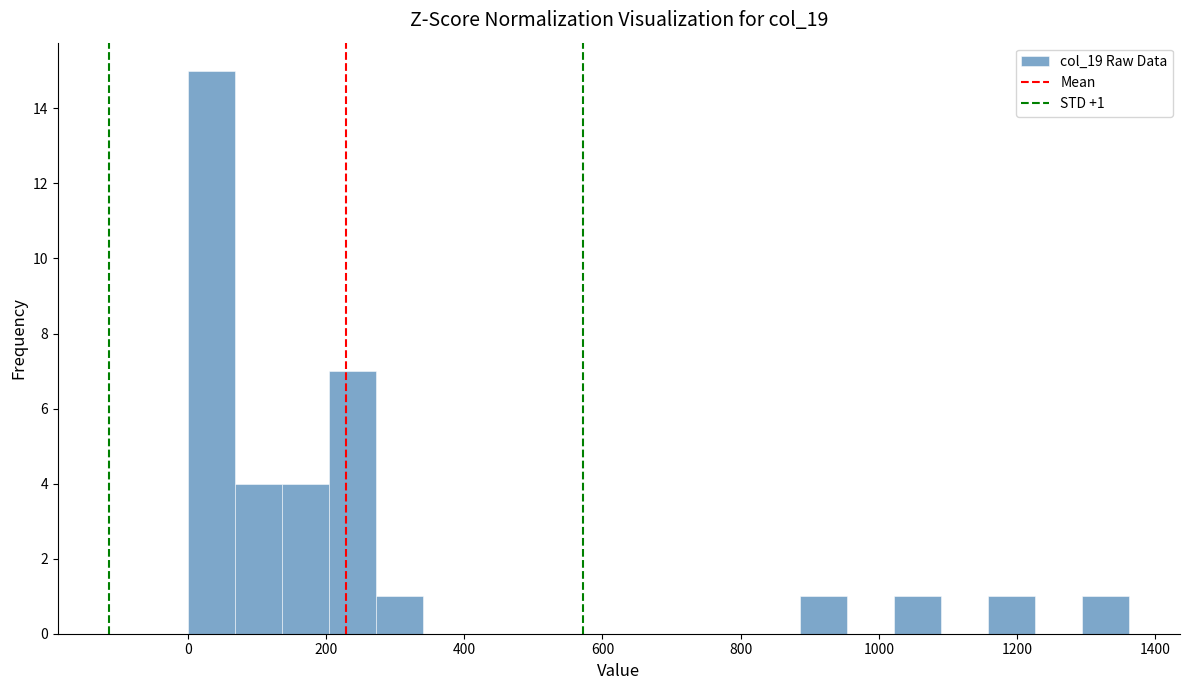

Around what value on the x-axis is the tallest bar? Give the approximate position of its centre, as read against the axis.

40